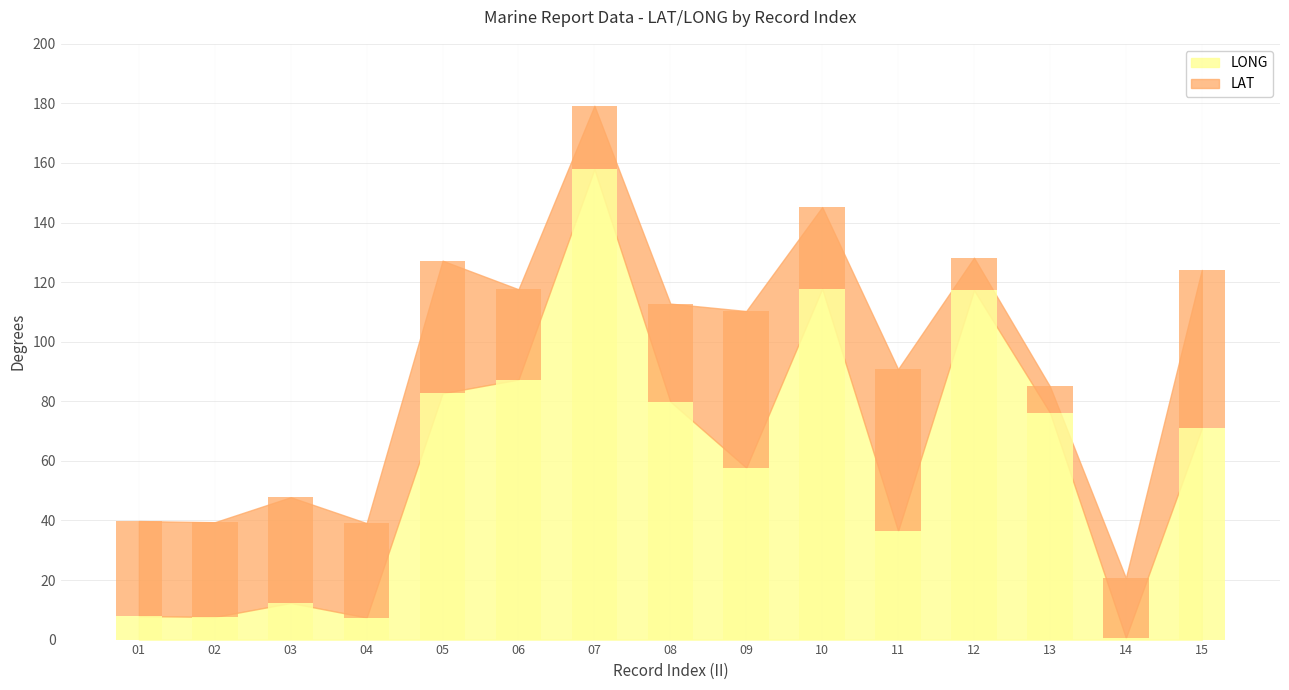

Which series has the largest total across all categories?

LONG